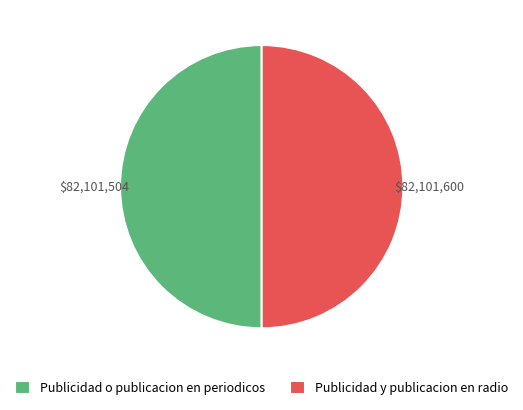

Is it true that Publicidad o publicacion en periodicos is 50% of the pie?

True